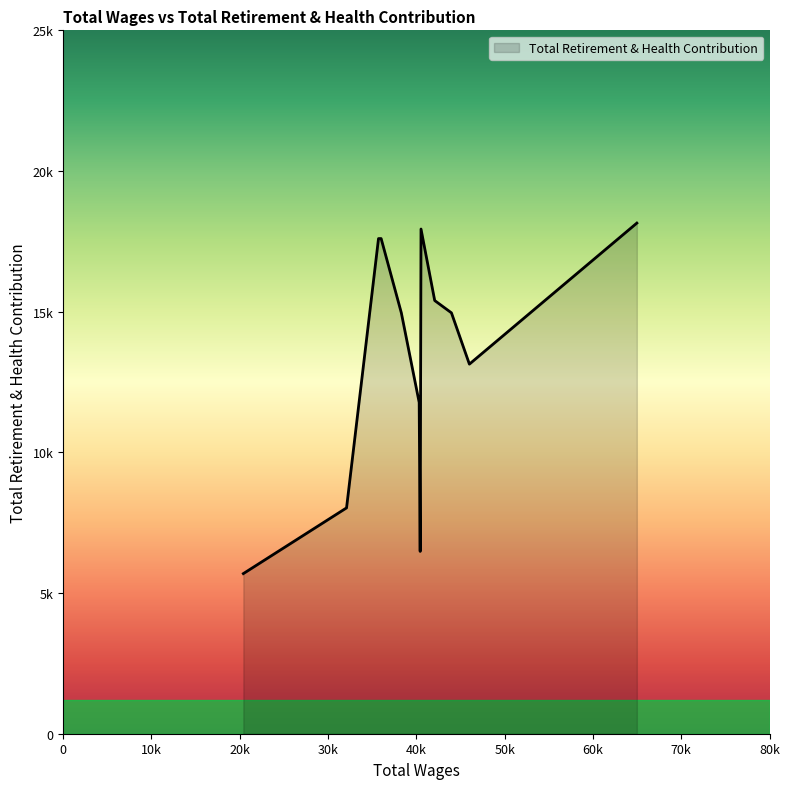

Is this an area chart (filled region under the line)?

Yes